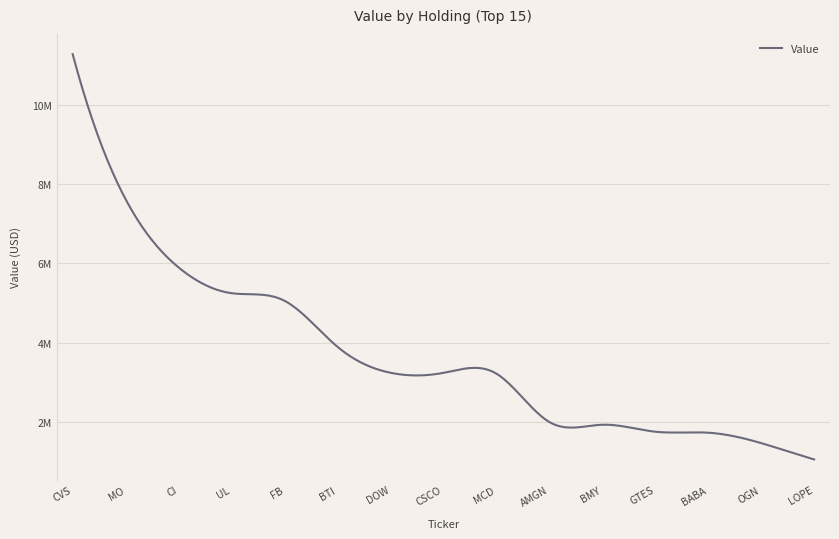

Which label corresponds to the largest value in the chart?

CVS